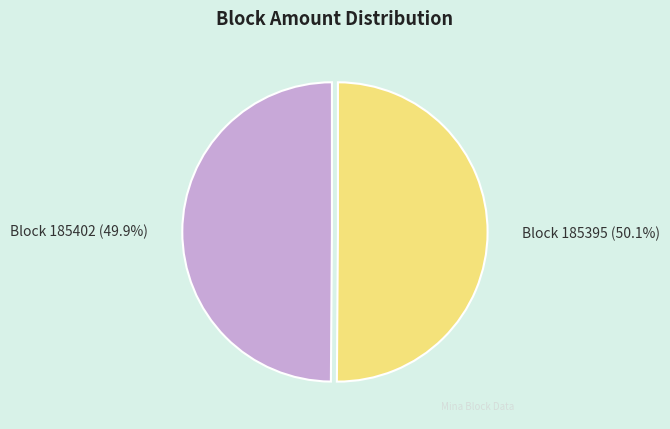

Is there any slice that represents more than half of the pie?

Yes